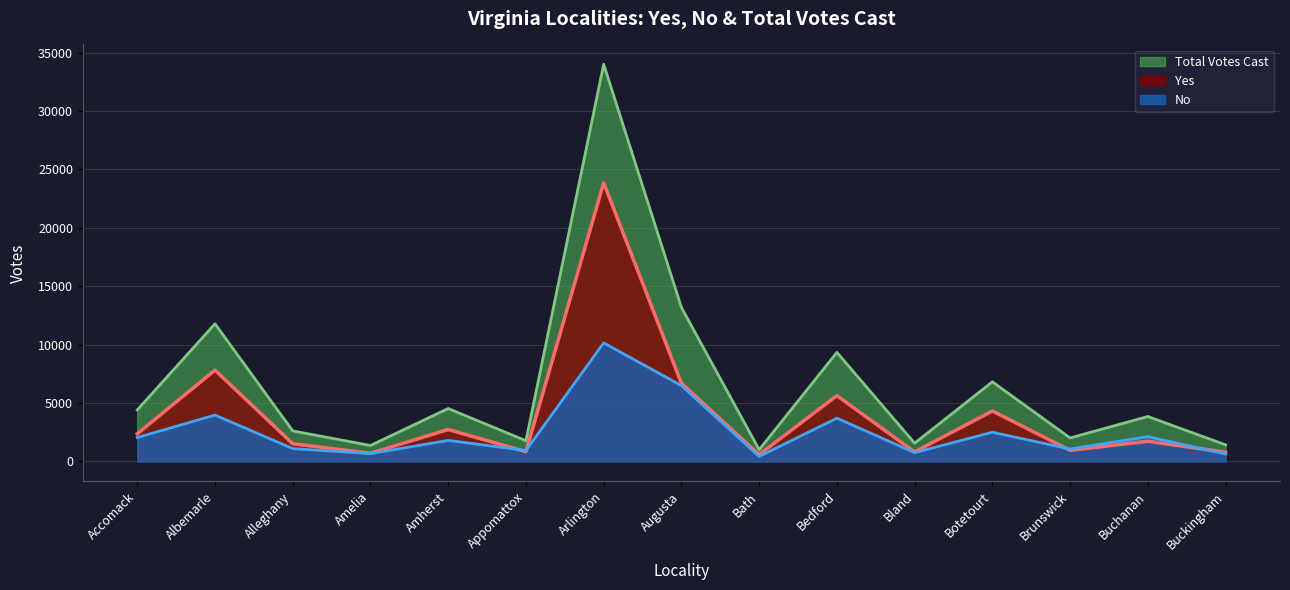

What is the smallest value displayed?

427